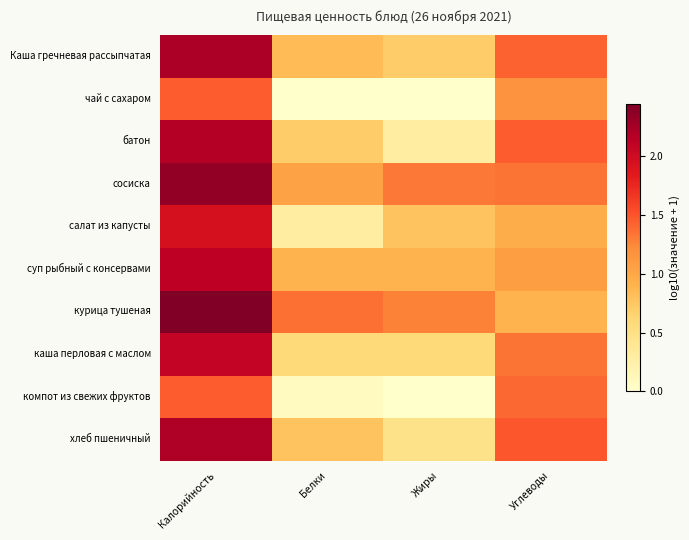

Which series has the largest total across all categories?

сосиска